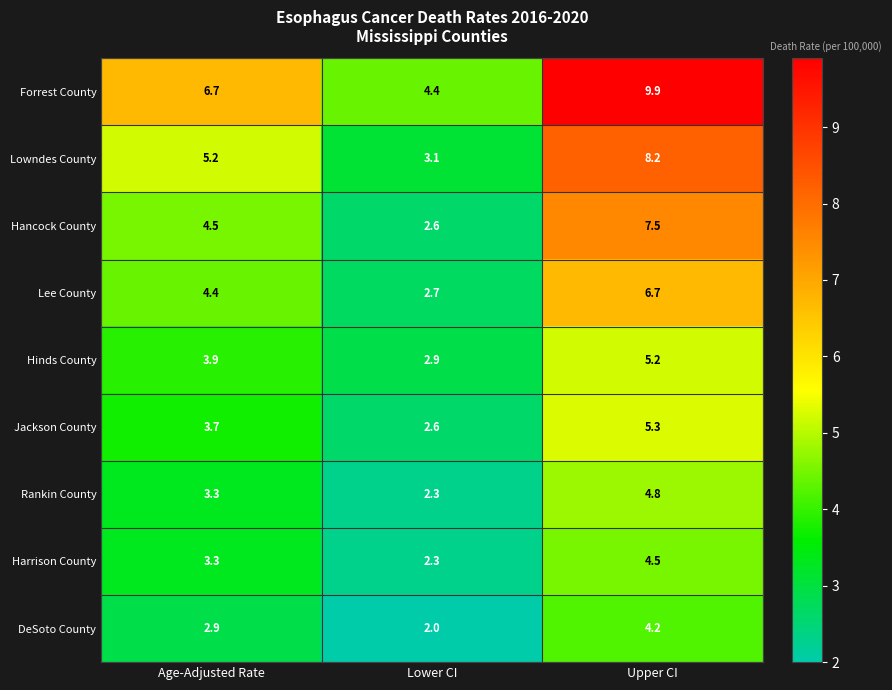

The value of Jackson County at Upper CI is 2.2. True or false?

False